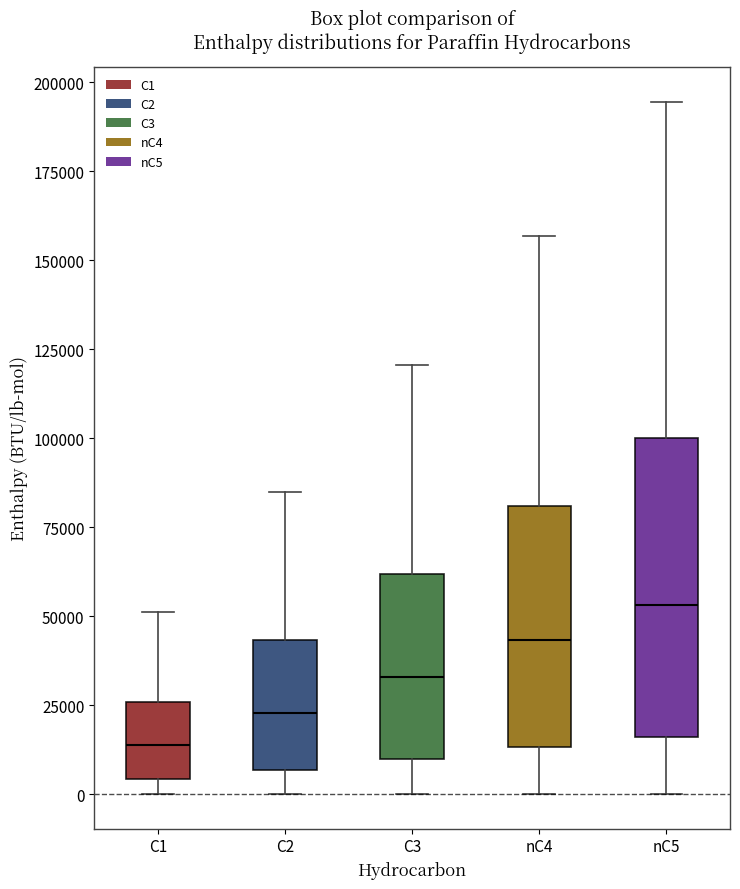

Reading left to right, transcribe this box plot: for each box, give where its median line is, the range the box spans, and where its two whiskers end, as read against the y-axis. The values are not printed on the chart, so give them approximately, as read against the axis.

C1: median 15000, box 5000 to 25000, whiskers 0 to 50000
C2: median 25000, box 5000 to 45000, whiskers 0 to 85000
C3: median 35000, box 10000 to 60000, whiskers 0 to 120000
nC4: median 45000, box 15000 to 80000, whiskers 0 to 155000
nC5: median 55000, box 15000 to 100000, whiskers 0 to 195000